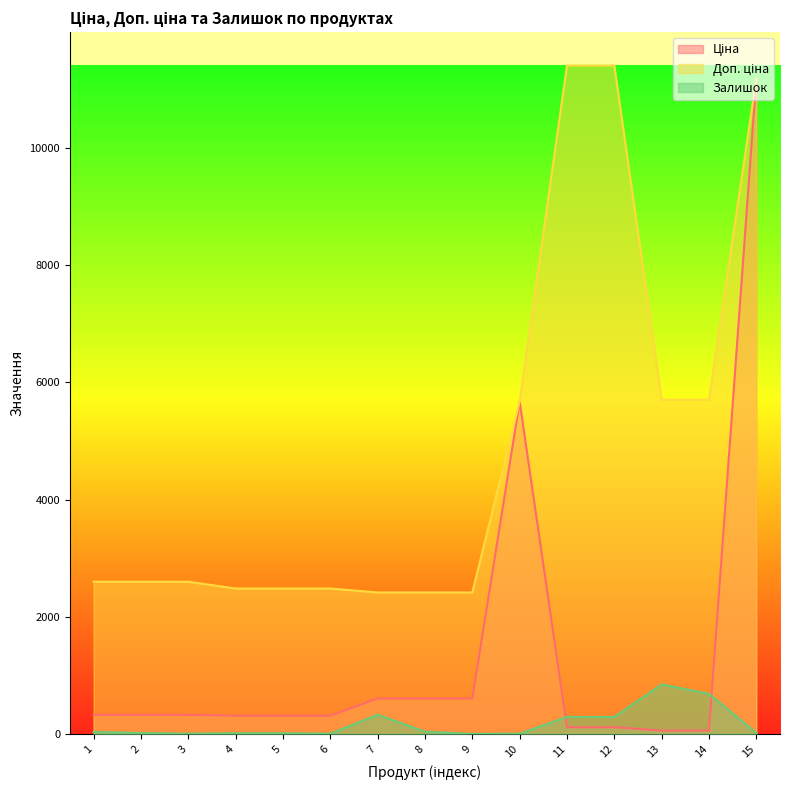

Reading right to left, extract all data points from this chart.

Ціна: 15=11188.2	14=57.0	13=57.0	12=114.1	11=114.1	10=5673.8	9=603.7	8=603.7	7=603.7	6=310.3	5=310.3	4=310.3	3=324.8	2=324.8	1=324.8
Доп. ціна: 15=11188.2	14=5705.0	13=5705.0	12=11410.0	11=11410.0	10=5673.8	9=2414.8	8=2414.8	7=2414.8	6=2482.4	5=2482.4	4=2482.4	3=2598.3	2=2598.3	1=2598.3
Залишок: 15=17.0	14=683.0	13=845.0	12=290.0	11=289.0	10=4.0	9=0.0	8=38.0	7=328.0	6=4.0	5=10.0	4=11.0	3=4.0	2=15.0	1=34.0